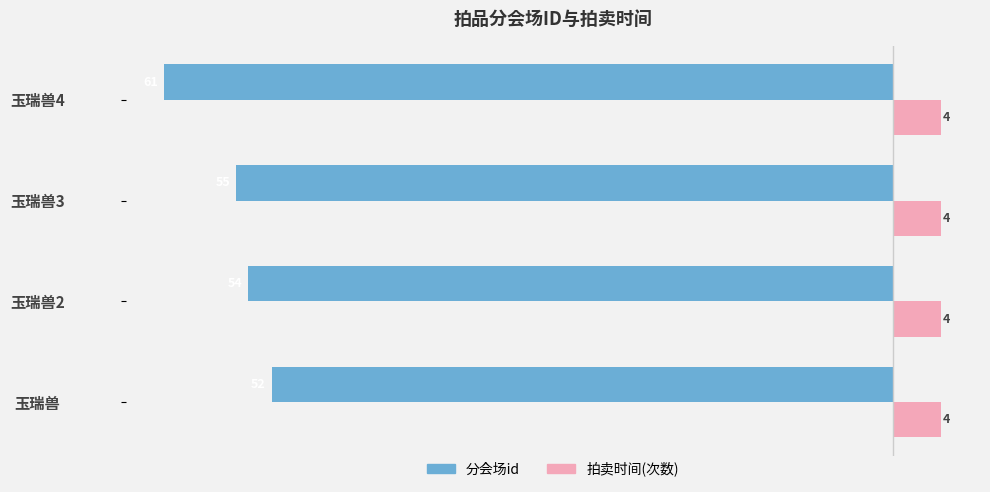

Is it true that 分会场id equals -28 at 玉瑞兽?

False